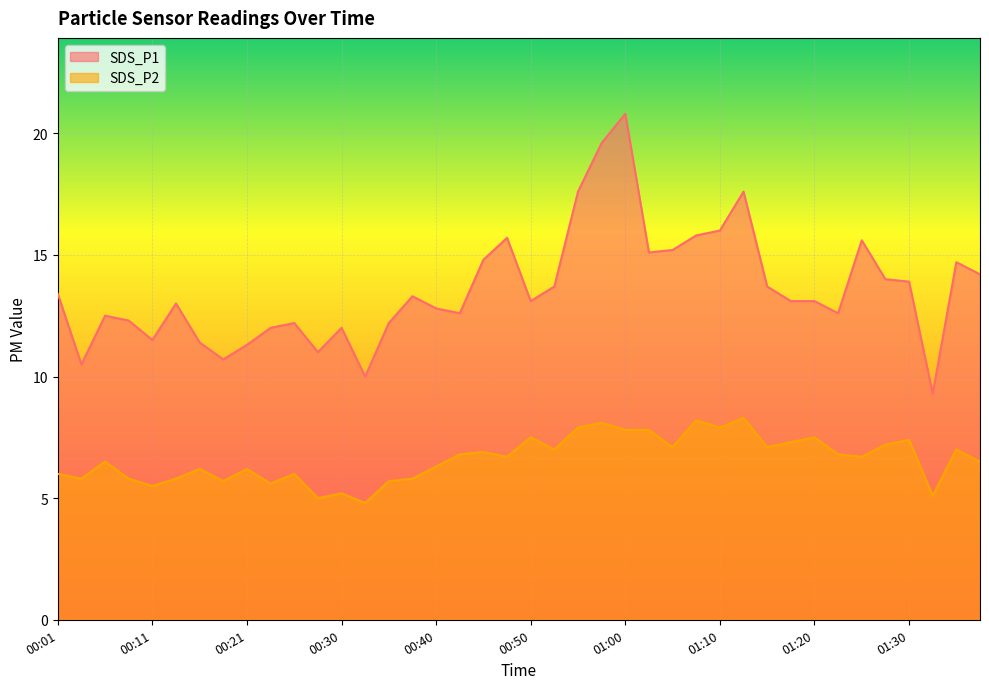

Which category has the highest value across all series?

01:00